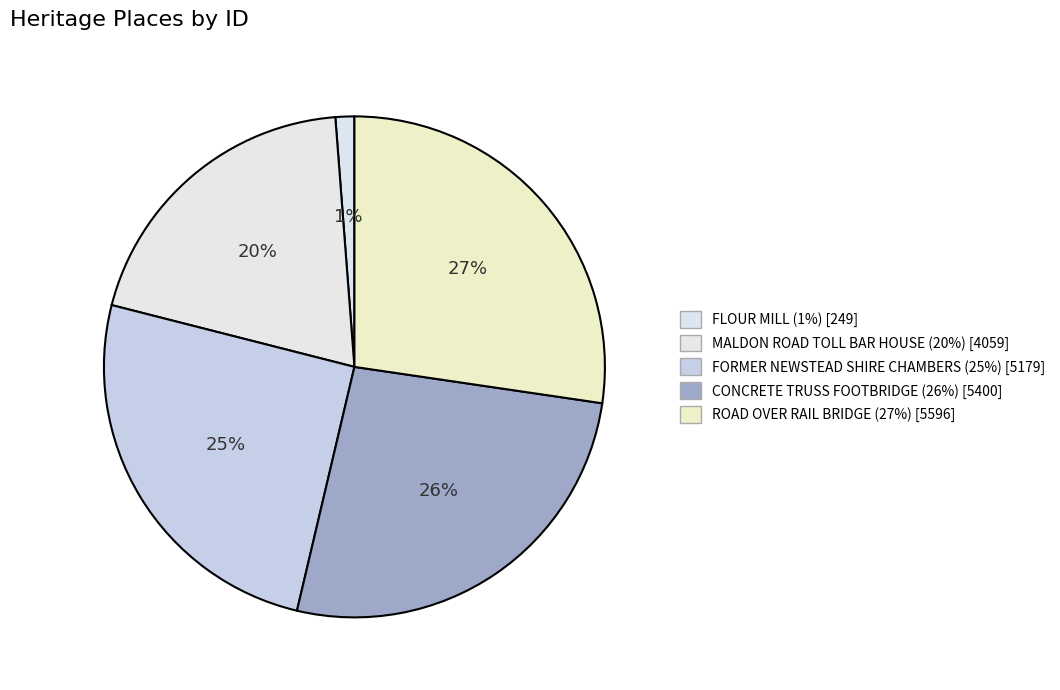

Does MALDON ROAD TOLL BAR HOUSE account for over 50% of the chart?

No